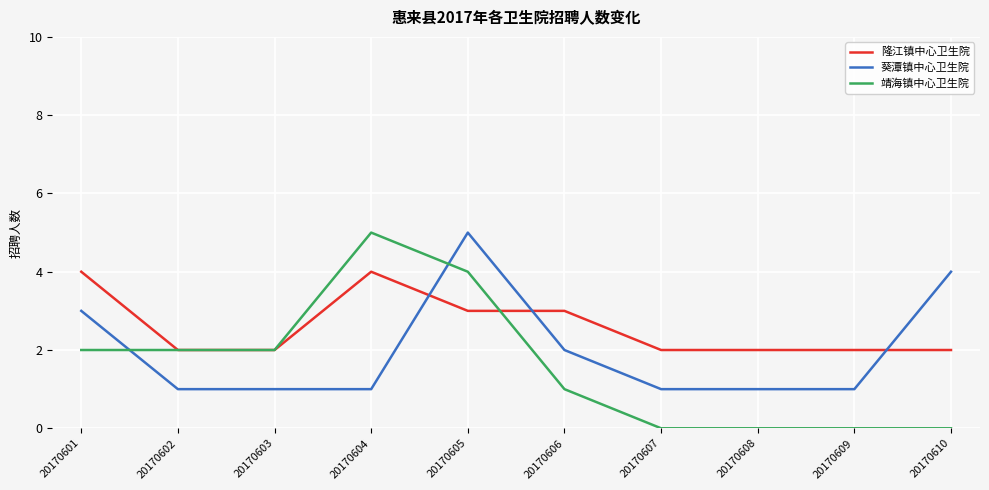

What is the greatest value displayed?

5